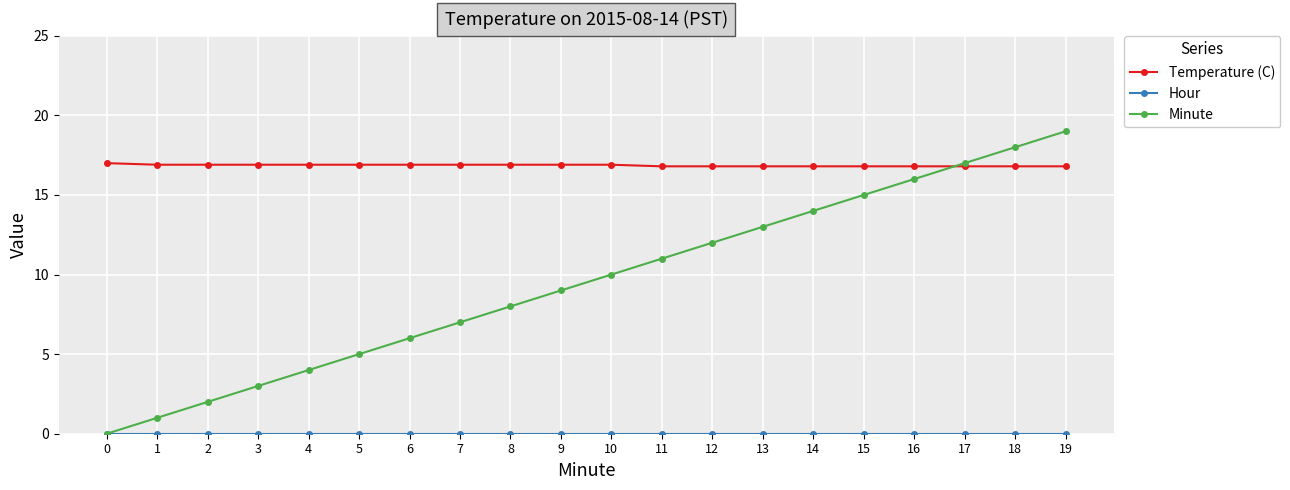

What is the maximum value shown in the chart?

19.0